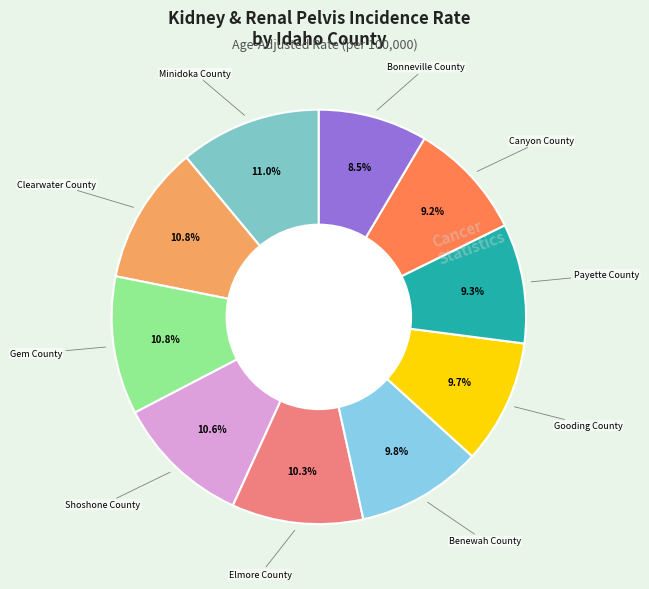

How many slices are in this pie chart?

10